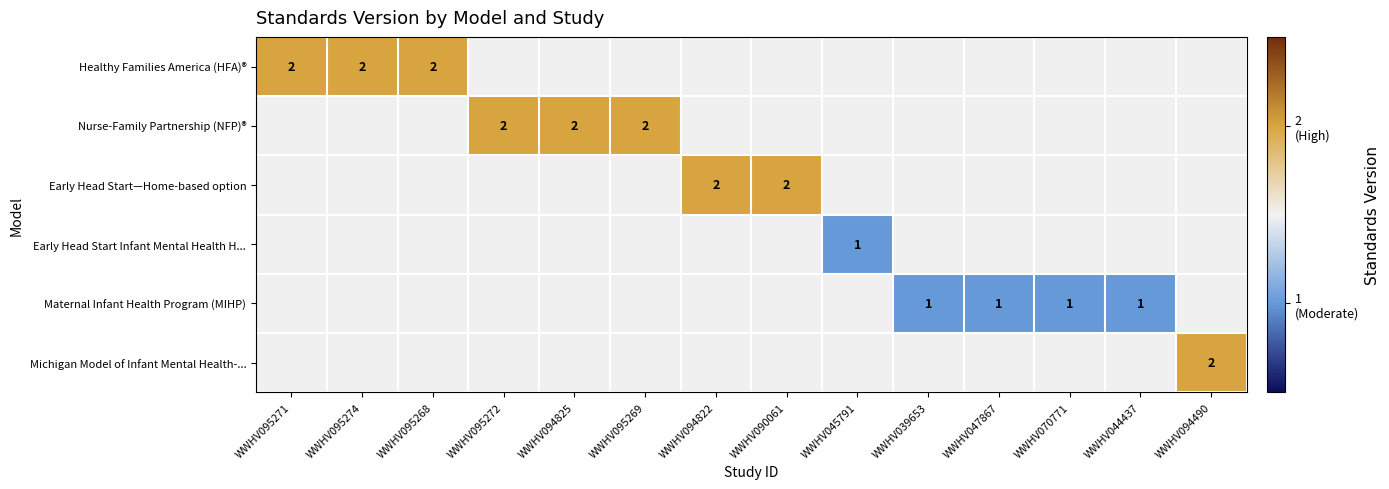

How many values in Early Head Start—Home-based option are above zero?

2